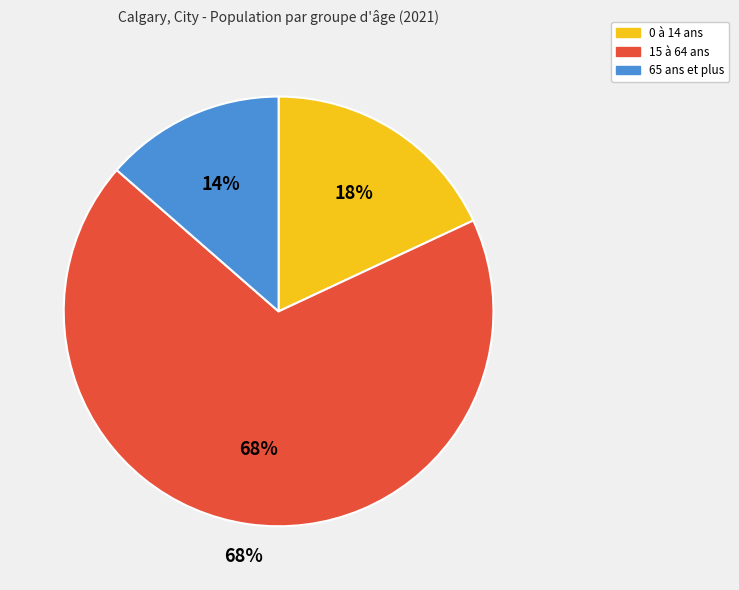

Between 15 à 64 ans and 65 ans et plus, which is larger?

15 à 64 ans